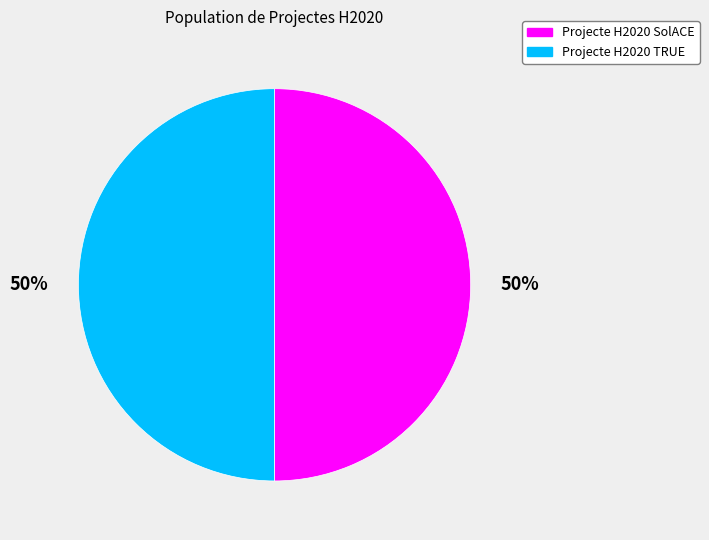

Is it true that Projecte H2020 TRUE is 50% of the pie?

True